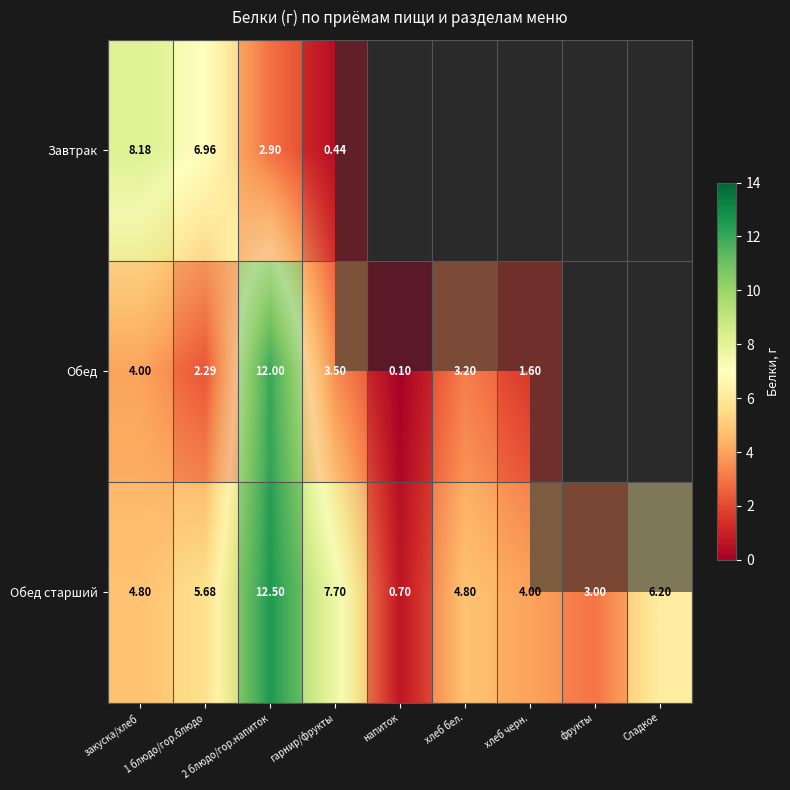

Which has a higher value, гарнир/фрукты or 1 блюдо/гор.блюдо?

1 блюдо/гор.блюдо